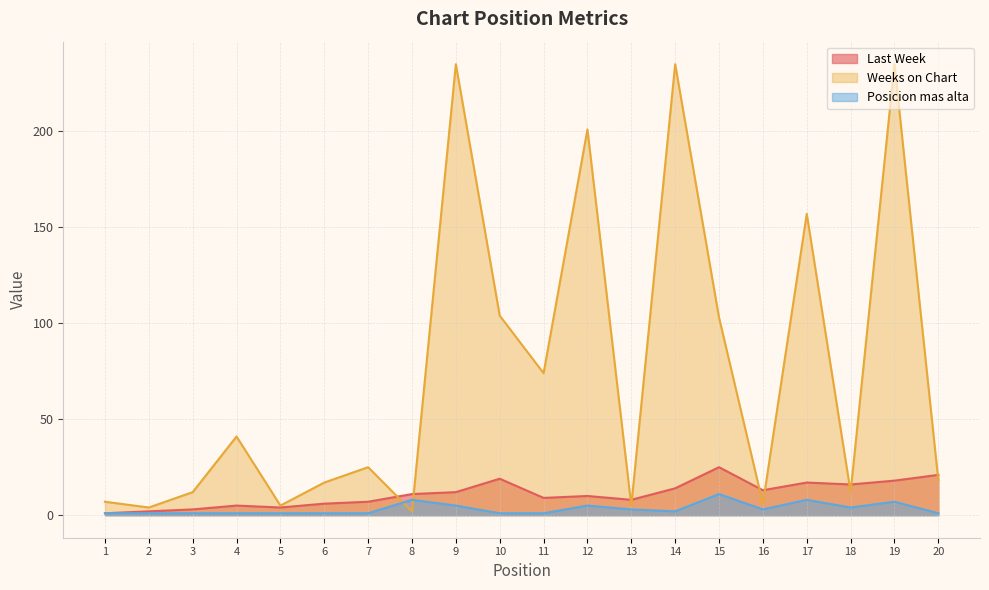

Which series has the widest spread of values?

Weeks on Chart